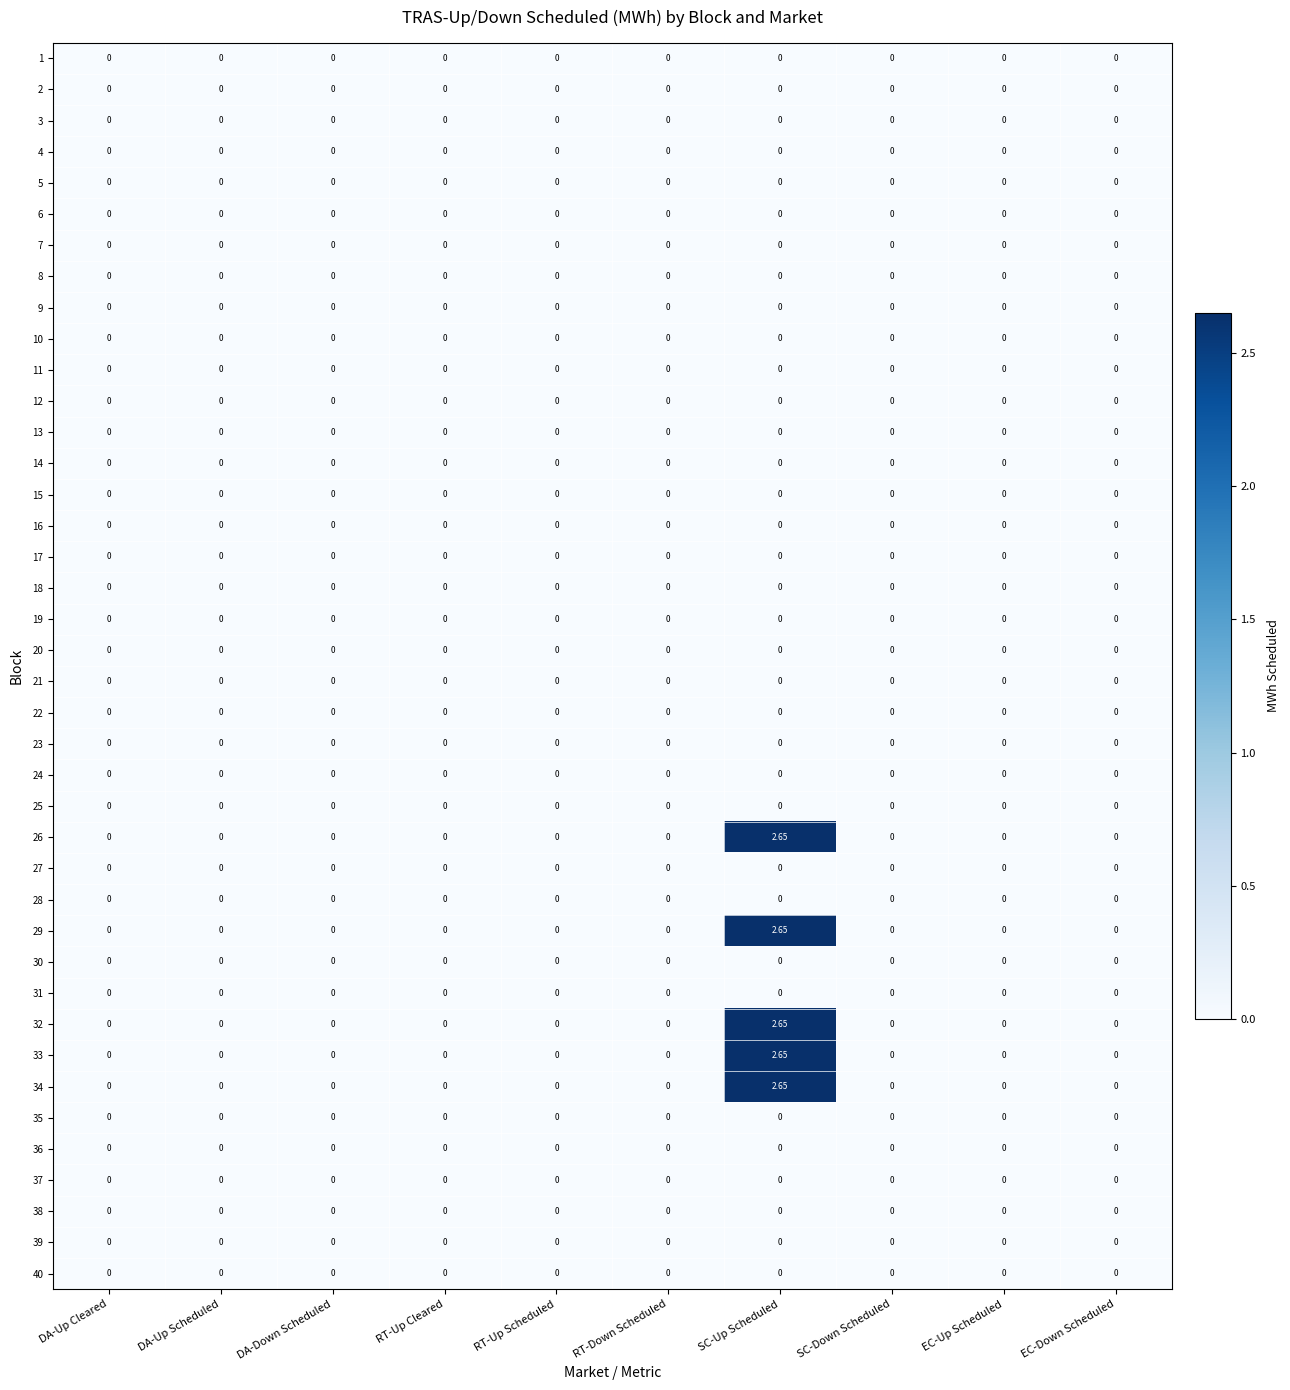

At which category is the sum across all series the highest?

SC-Up Scheduled